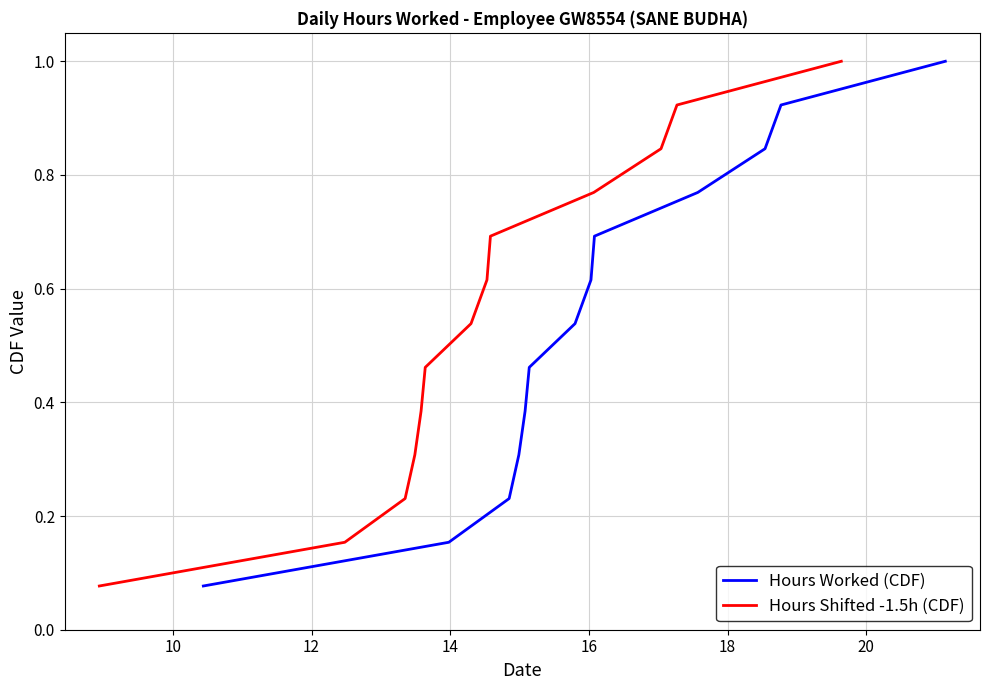

What is the difference between the second highest and minimum values in the Hours Shifted -1.5h (CDF) series?

0.8